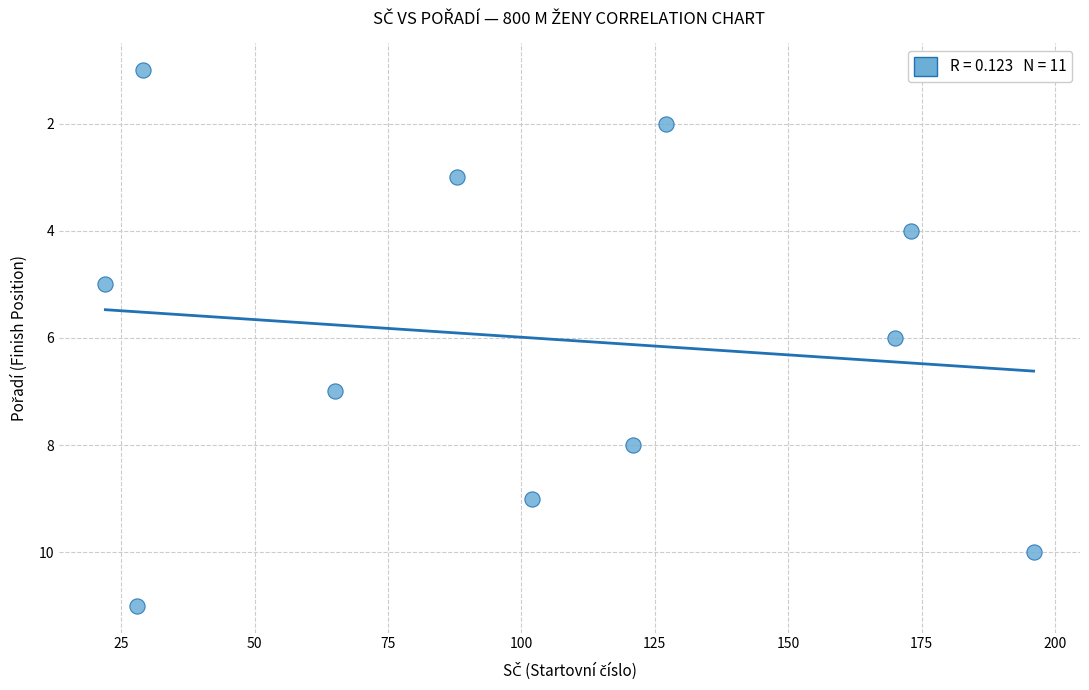

What is the range of Y values (max minus min)?

10